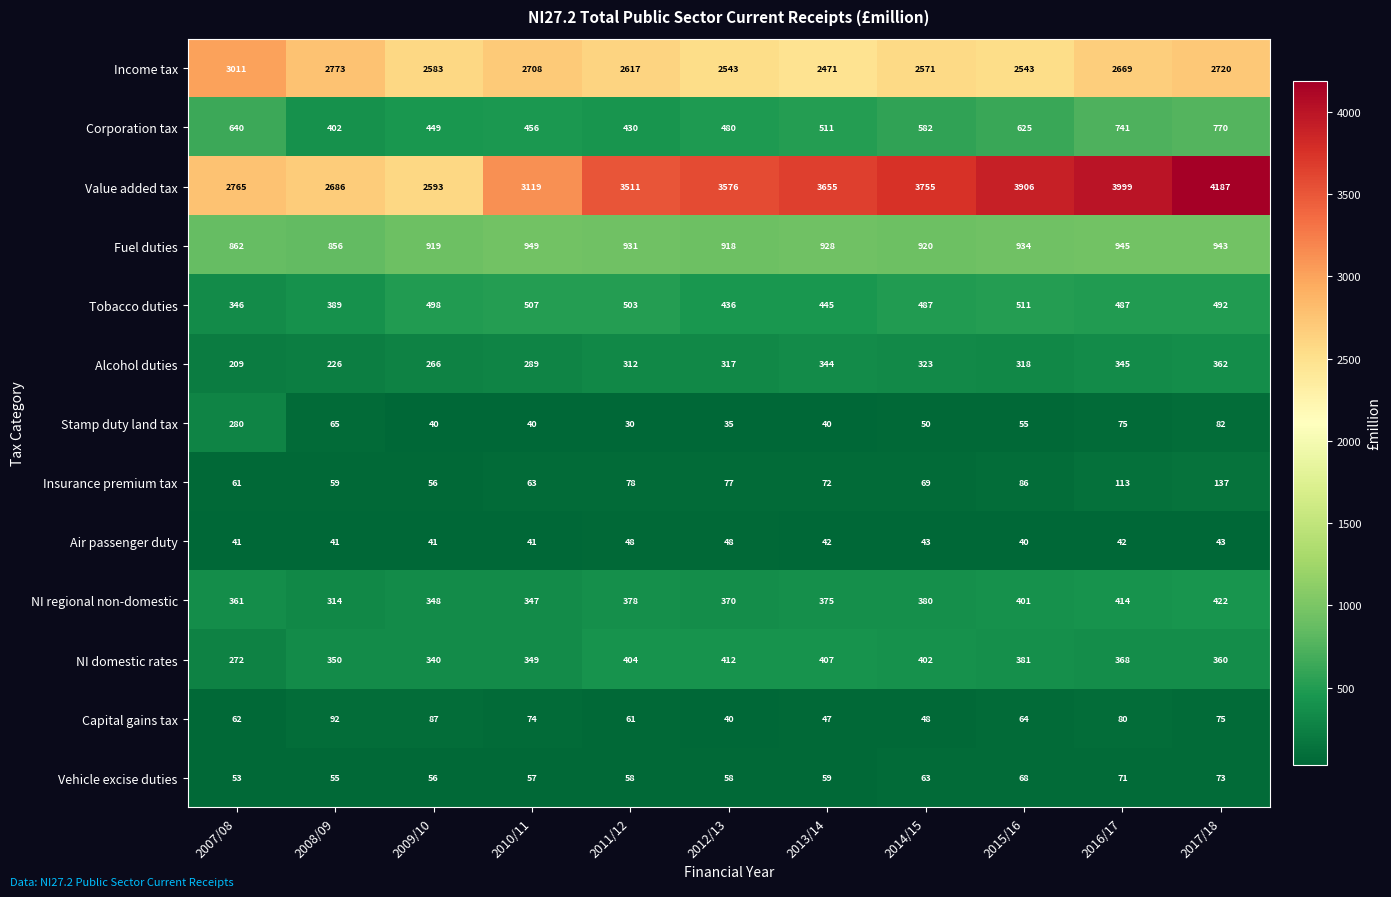

What is the difference between the highest and lowest values at 2009/10?

2553